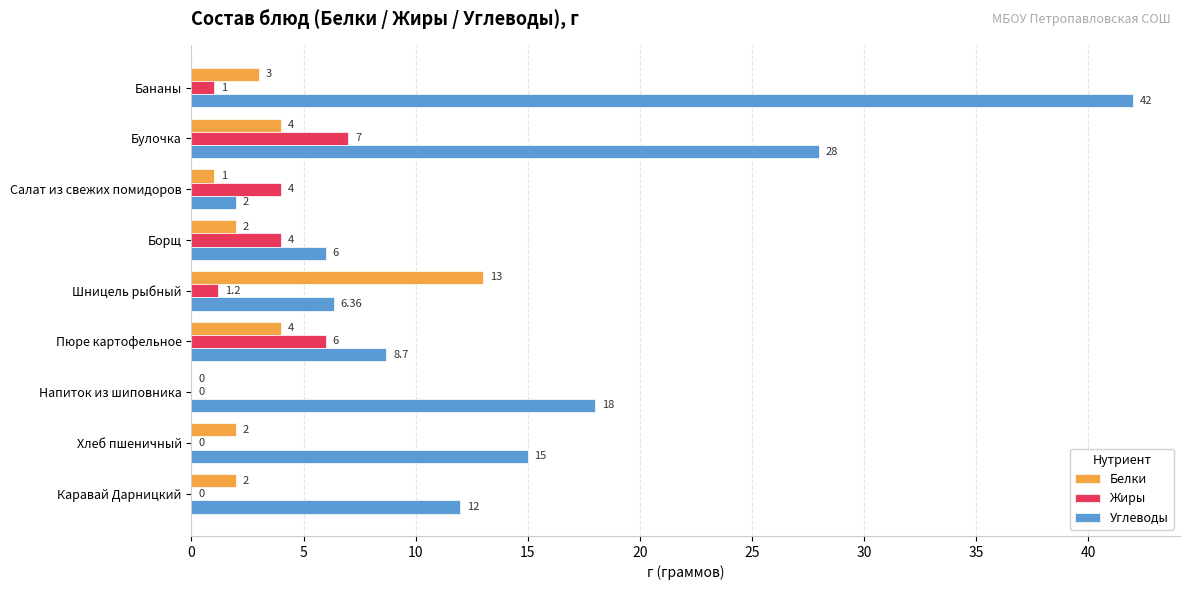

What are all the series names shown in the legend?

Белки, Жиры, Углеводы